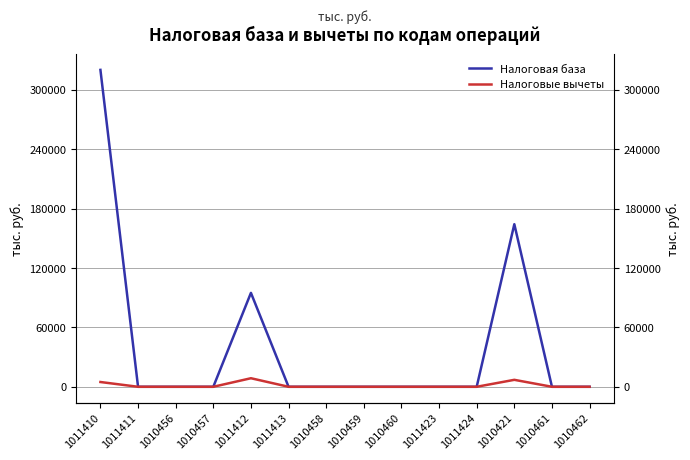

True or false: Налоговые вычеты has more than 2 points higher than both neighbors.

False